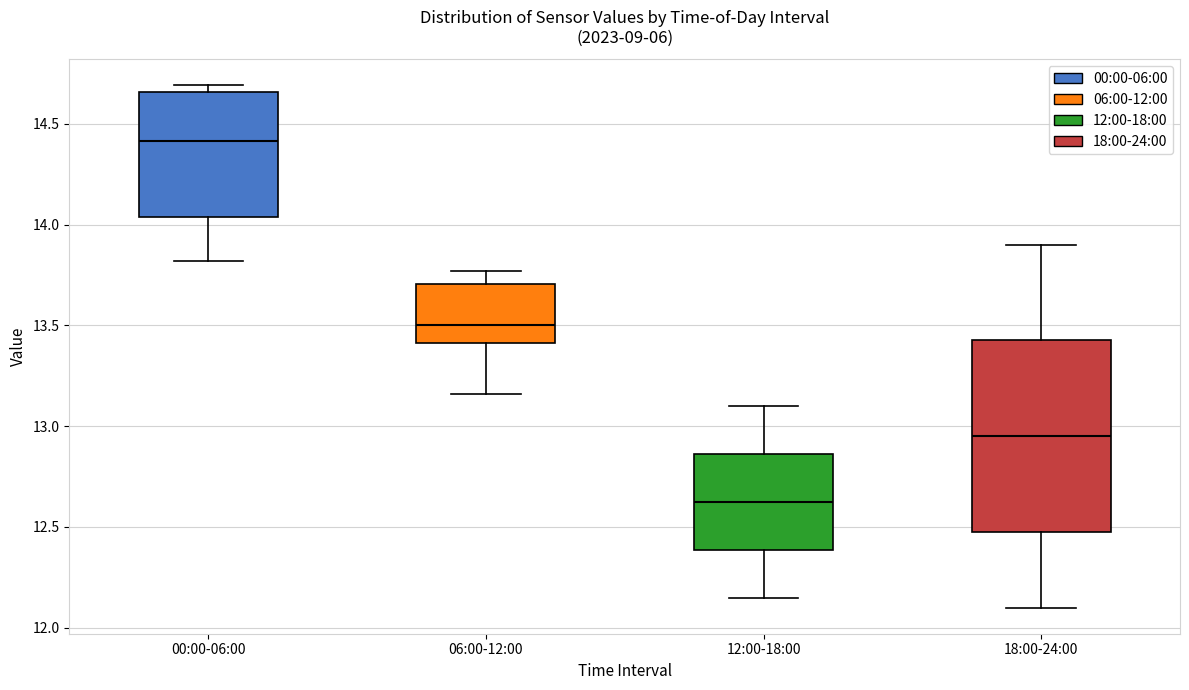

Which box has the highest median line?

00:00-06:00